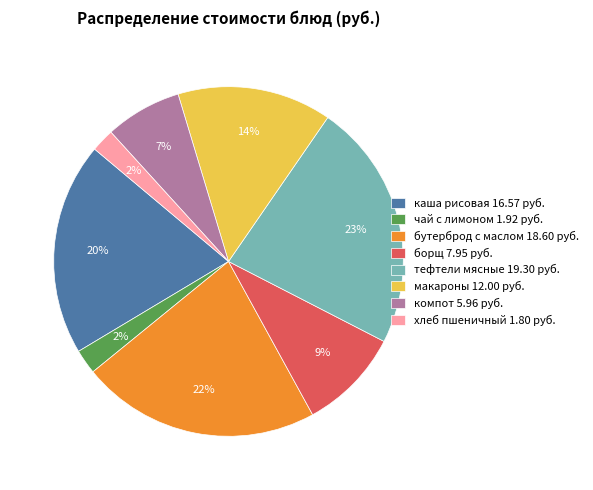

The каша рисовая 16.57 руб. slice represents 20% of the pie. True or false?

True